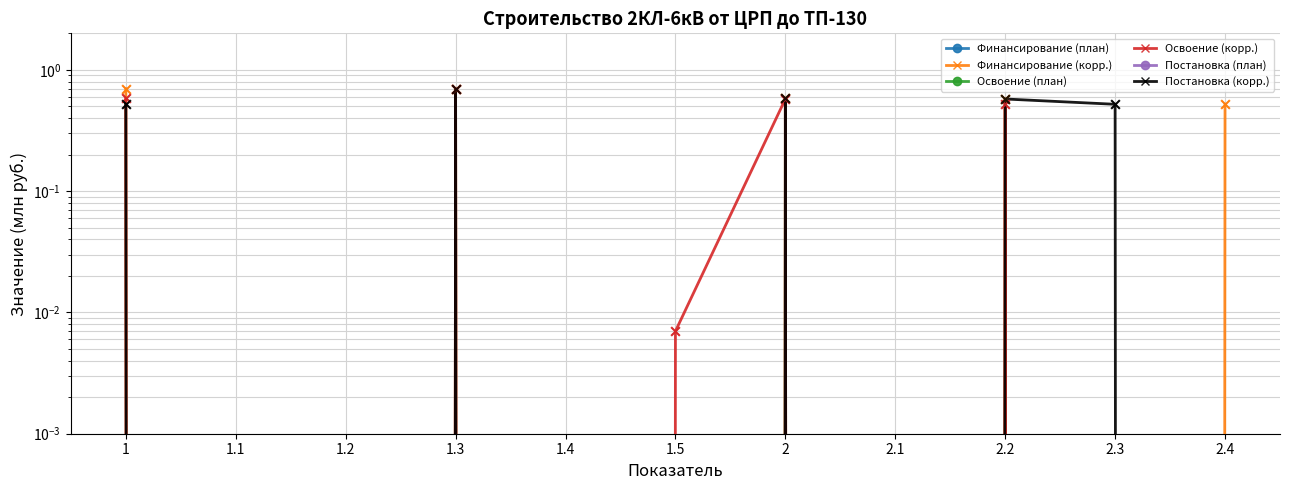

Which series has the largest total across all categories?

Финансирование (корр.)